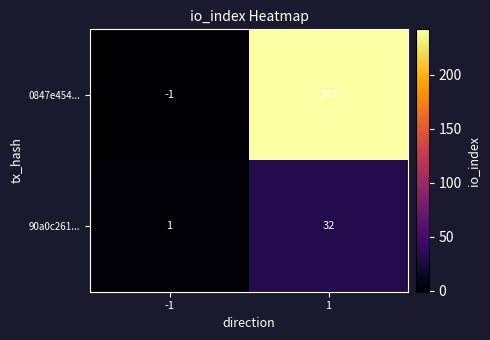

True or false: 0847e454... has a value of -1 at -1.

True